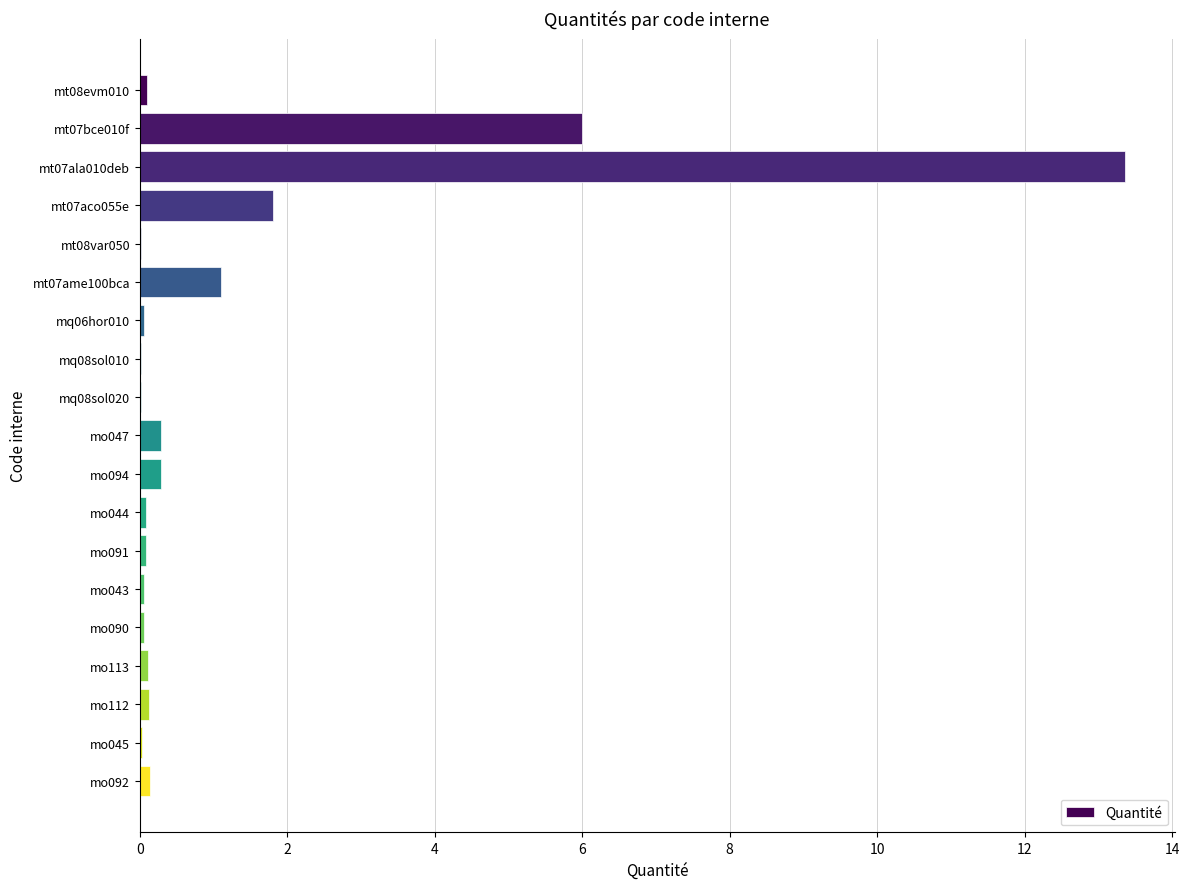

What is the maximum value shown in the chart?

13.4